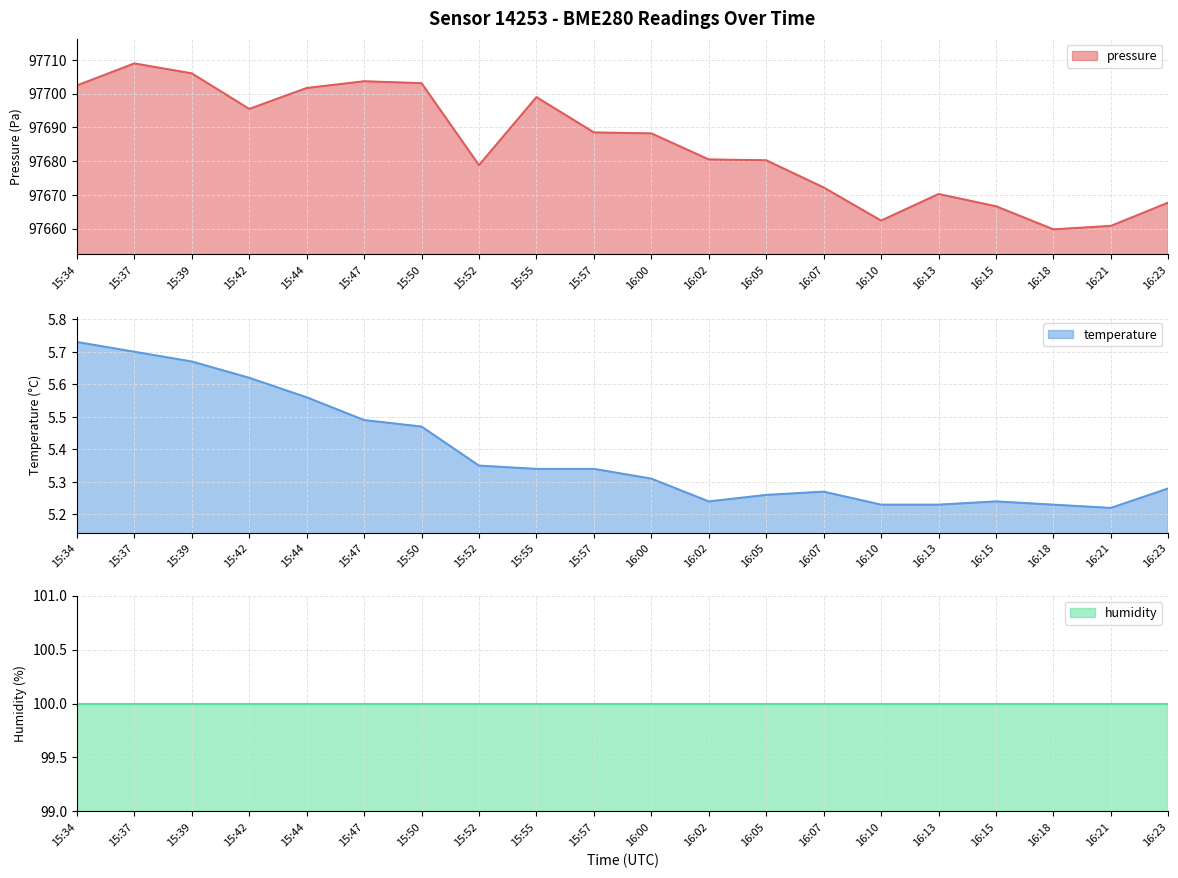

How many interior local valleys does the temperature series have?

2